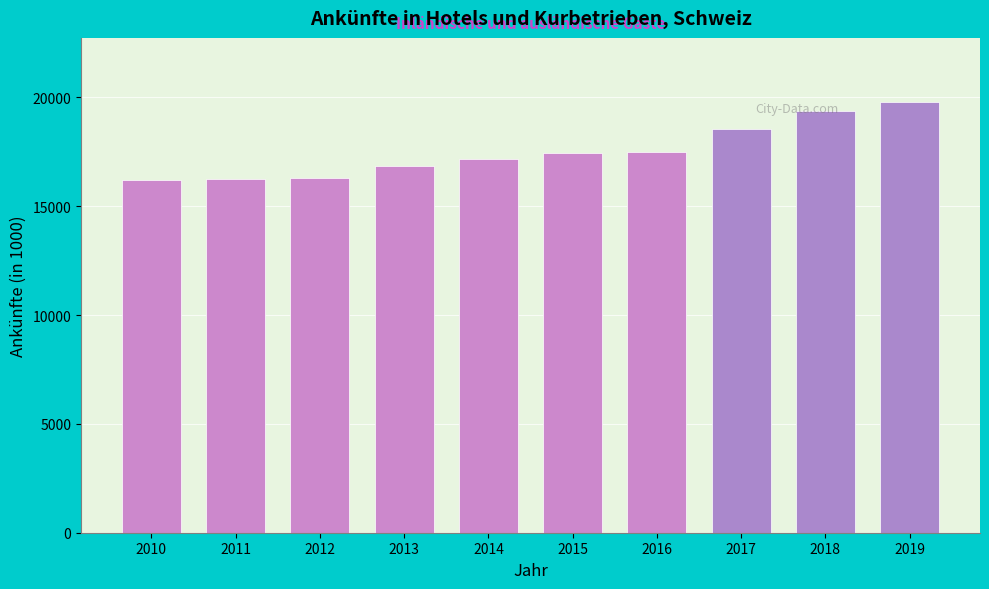

Which has a higher value, 2015 or 2017?

2017